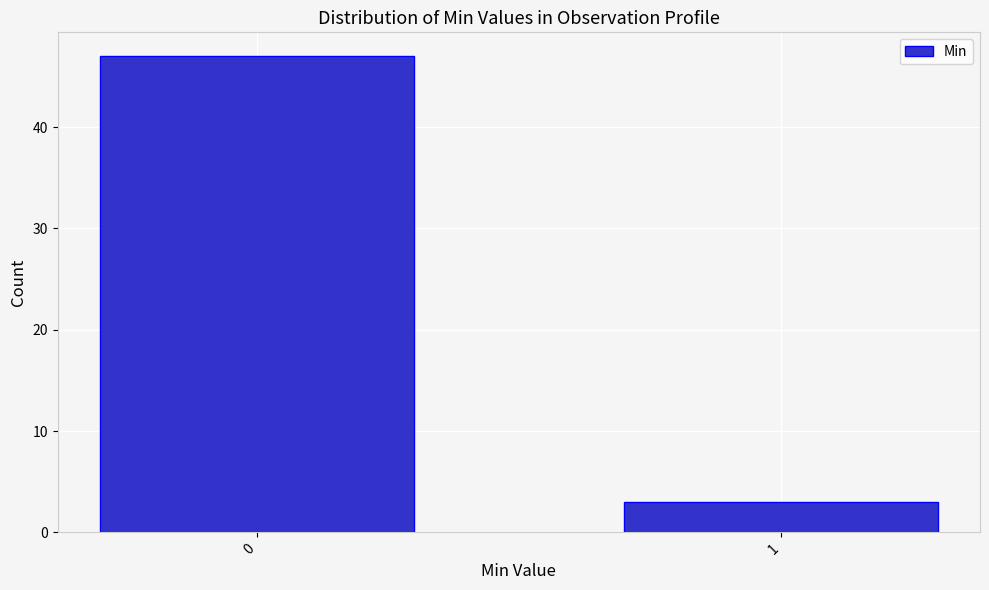

Reading left to right, transcribe all the data shown in this chart.

0=47	1=3